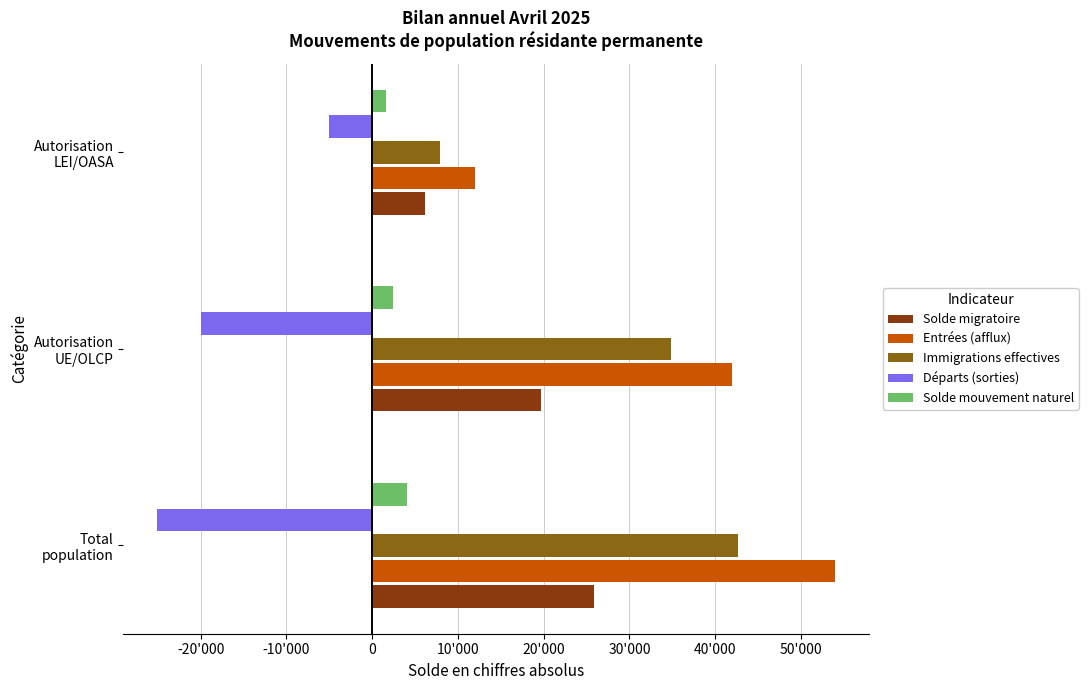

List the series in order of their peak value, lowest first.

Départs (sorties), Solde mouvement naturel, Solde migratoire, Immigrations effectives, Entrées (afflux)